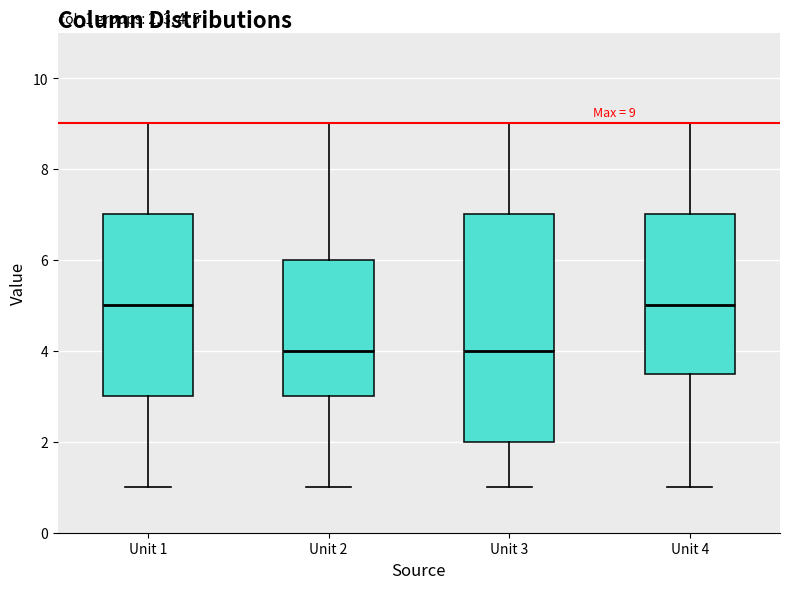

Which box is the tallest, from its lower edge to its upper edge?

Unit 3